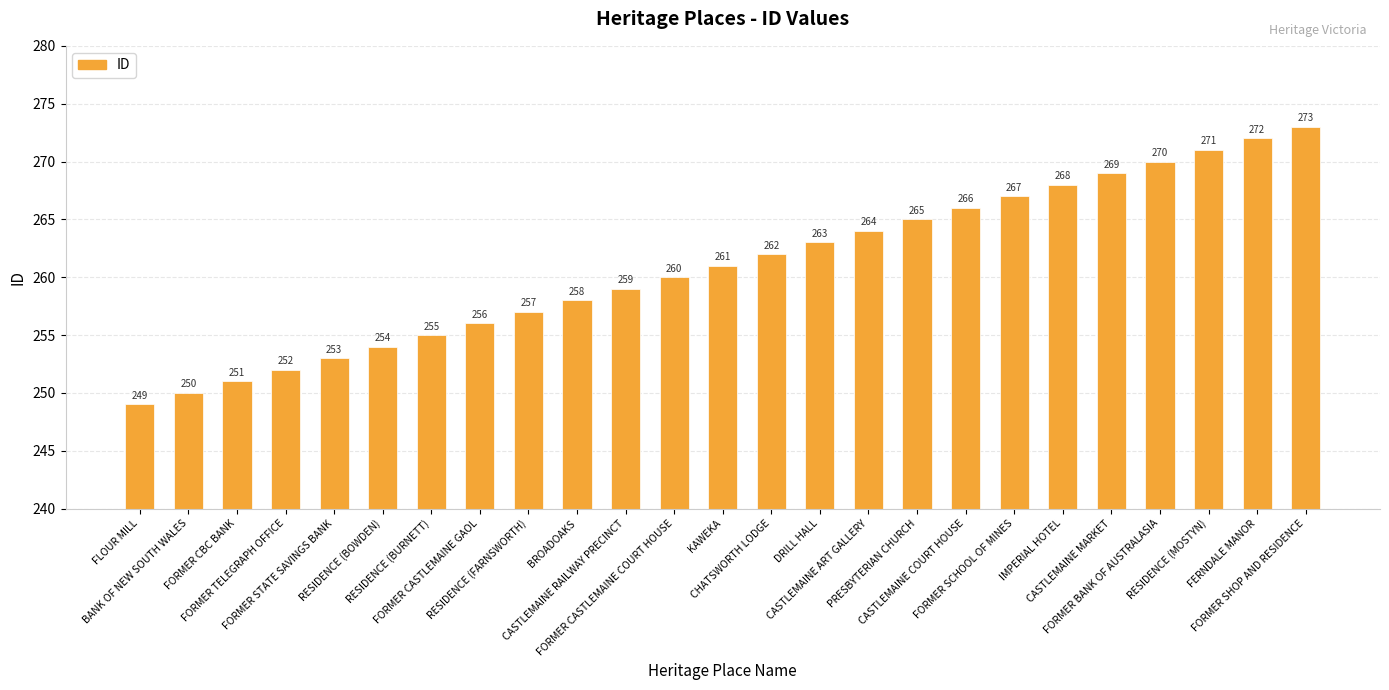

What is the smallest value displayed?

249